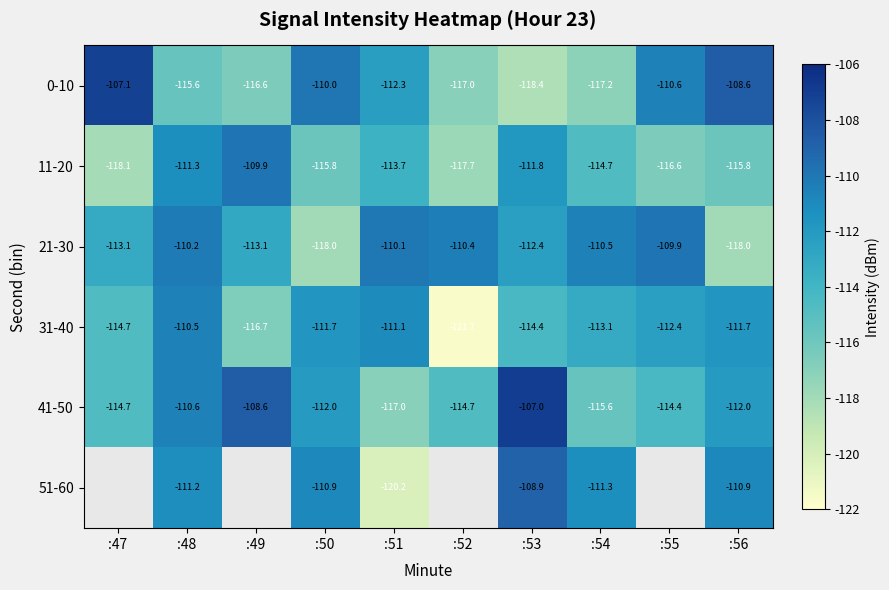

Rank the categories by 31-40 value from highest to lowest.

:48, :51, :50, :56, :55, :54, :53, :47, :49, :52